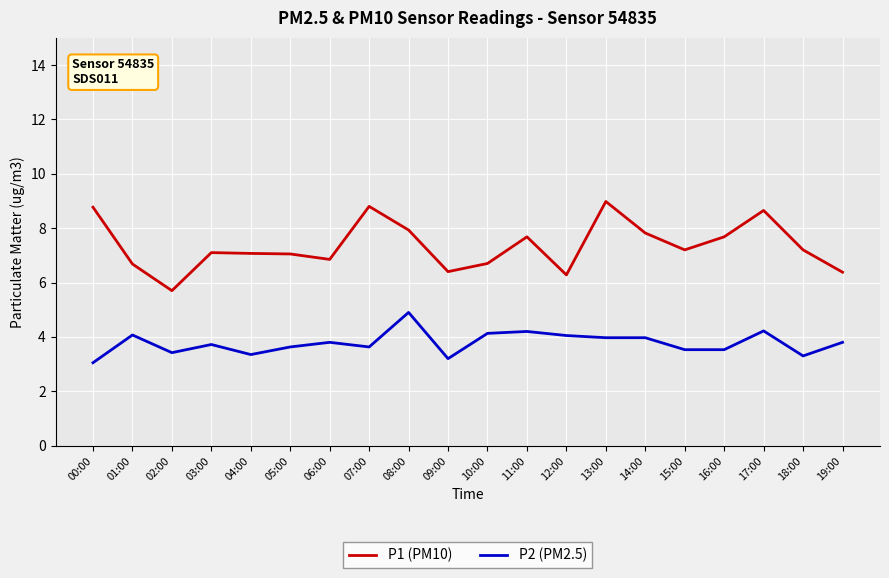

What is the difference between the highest and lowest values at 05:00?

3.4